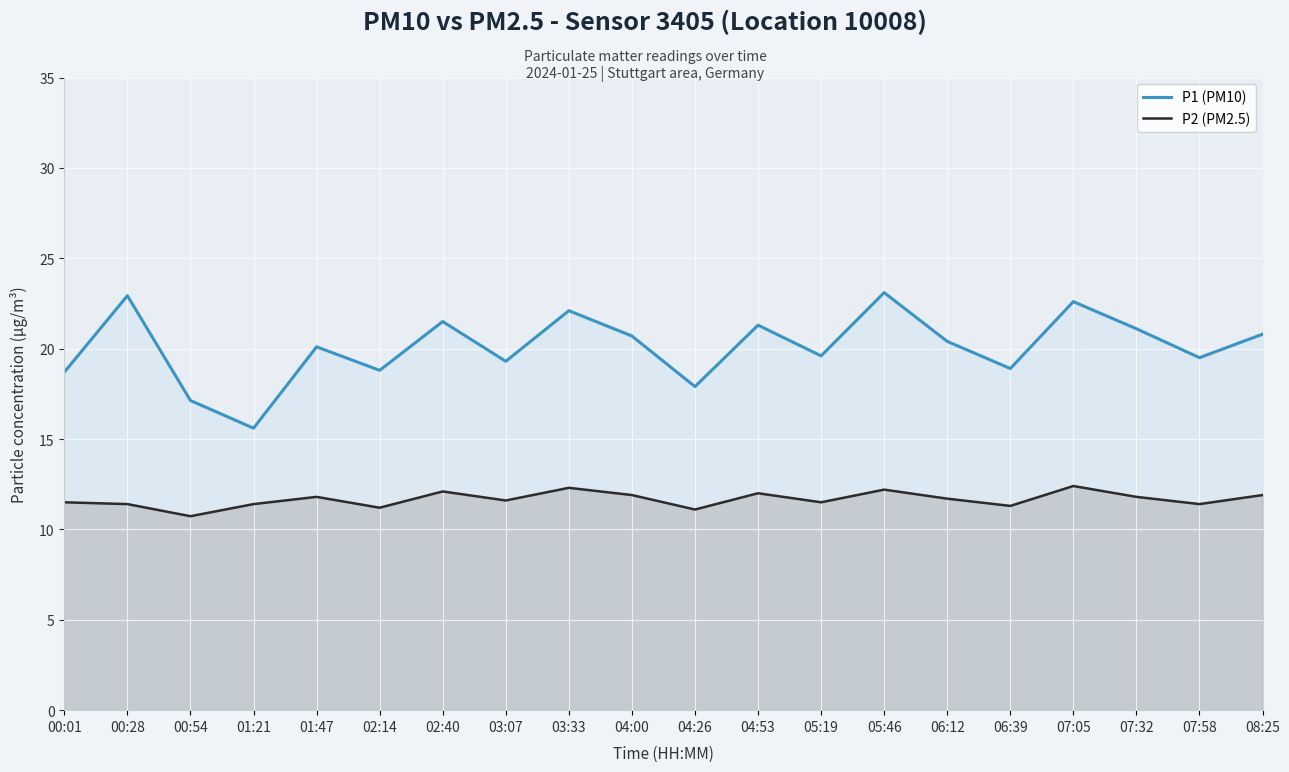

What is the label of the 9th point from the right?

04:53